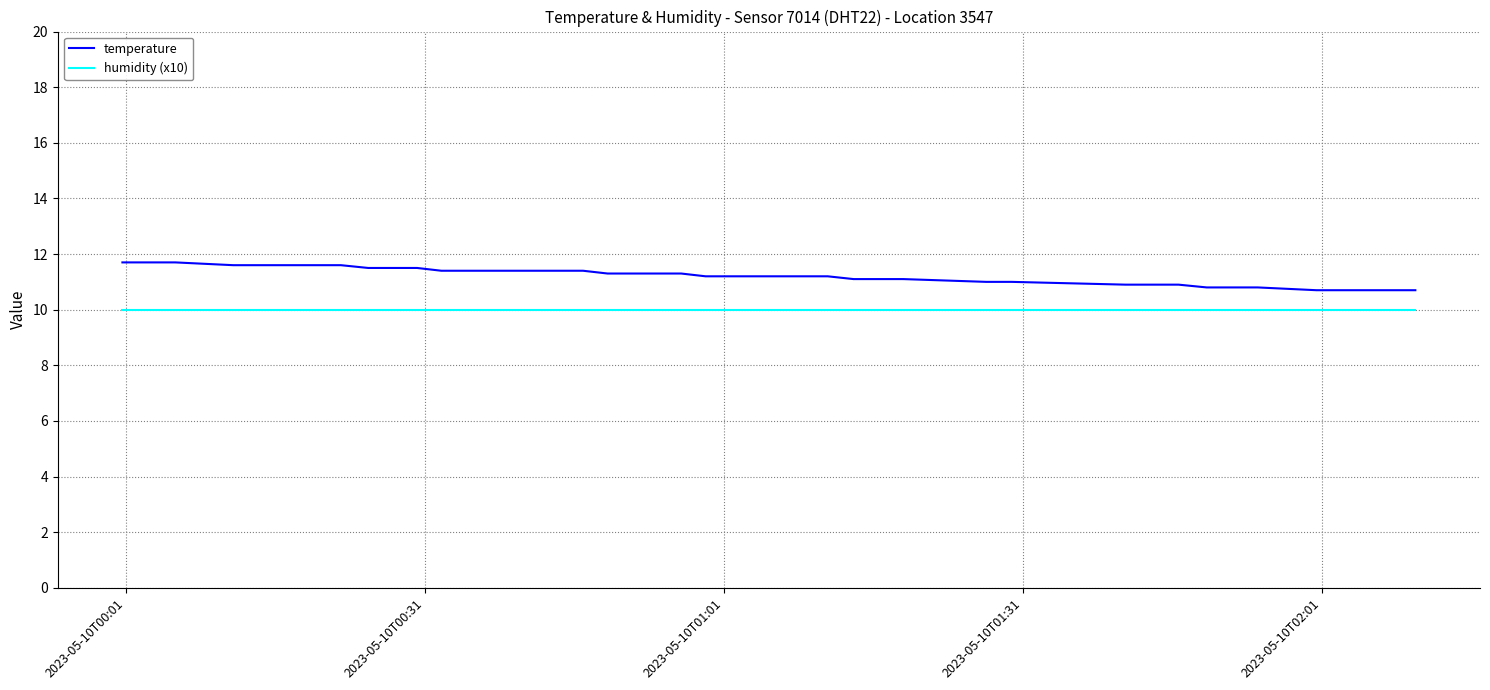

List the series in order of their overall mean, lowest first.

humidity (x10), temperature